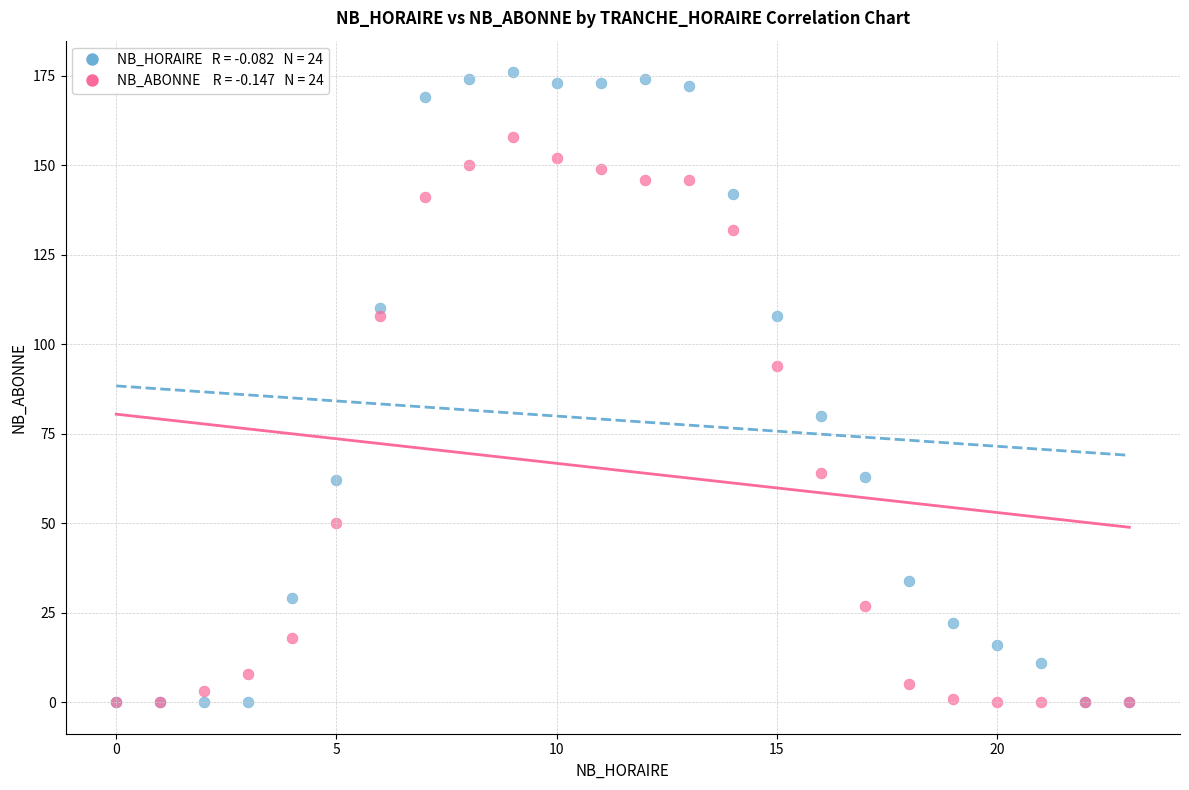

Across all series, what Y value is closest to 88?

94